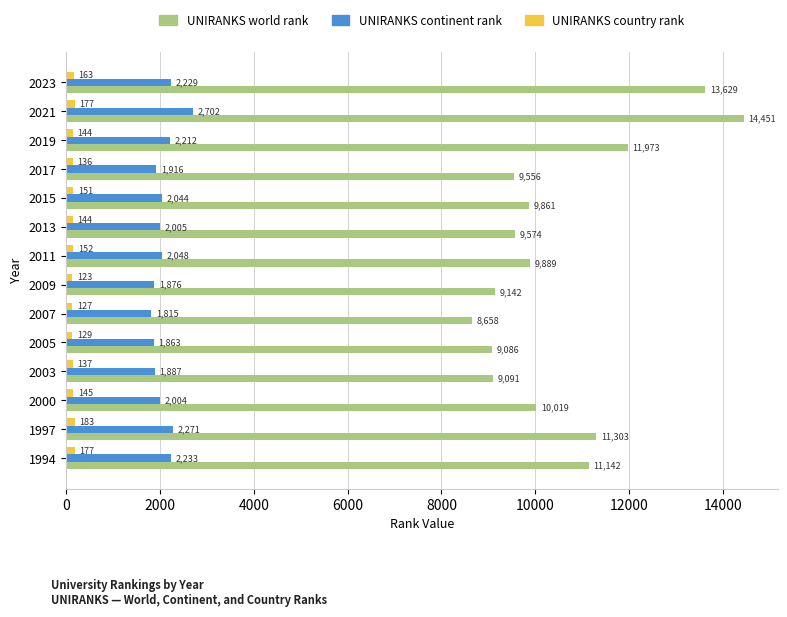

What are all the series names shown in the legend?

UNIRANKS world rank, UNIRANKS continent rank, UNIRANKS country rank